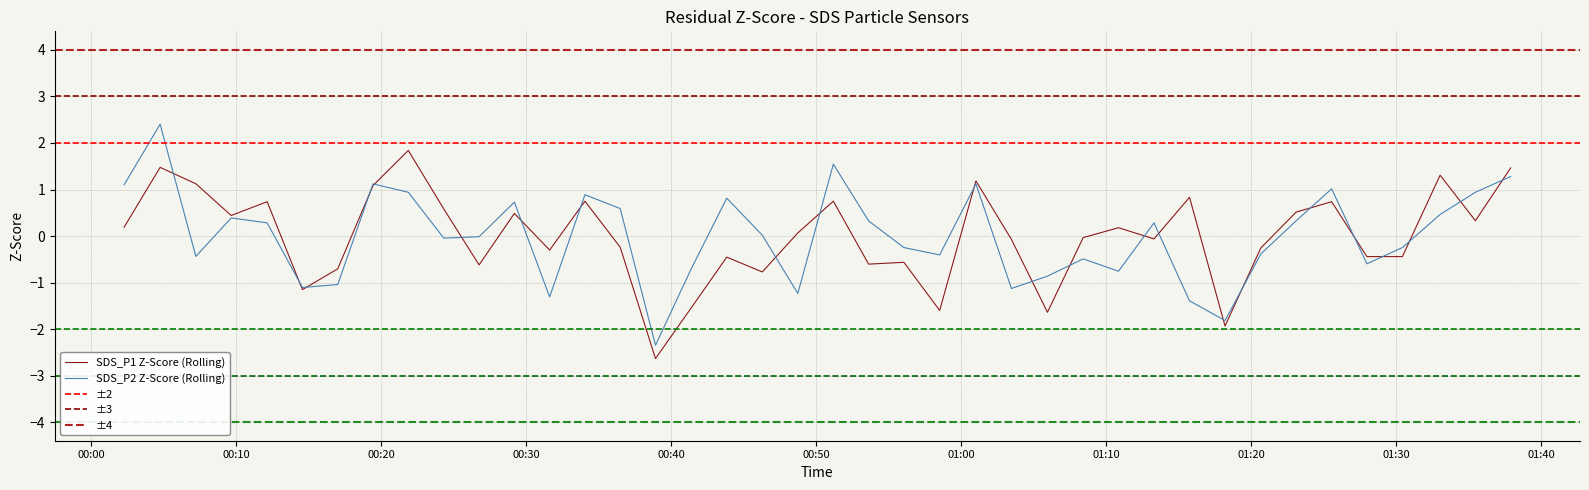

What is the highest value of the SDS_P1 Z-Score (Rolling) series?

1.8